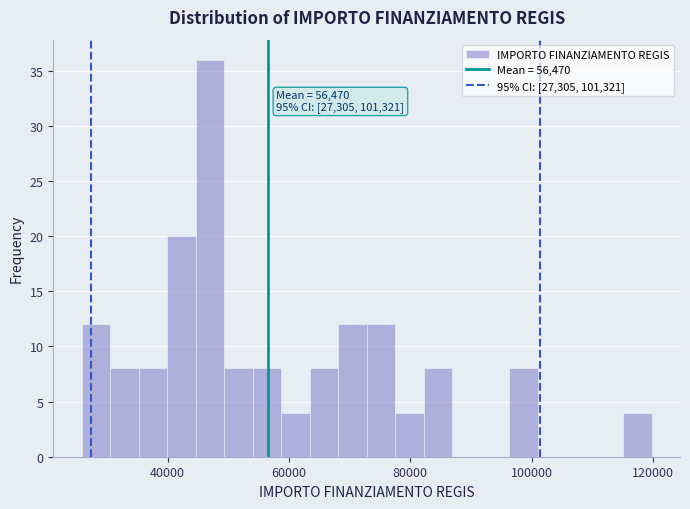

Read against the x-axis, roughly where is the centre of the tallest bar?

46000